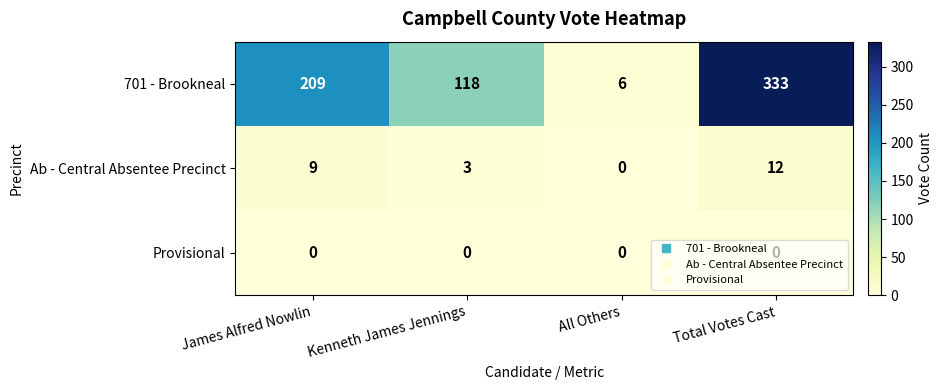

At how many categories does at least one series exceed 28?

3